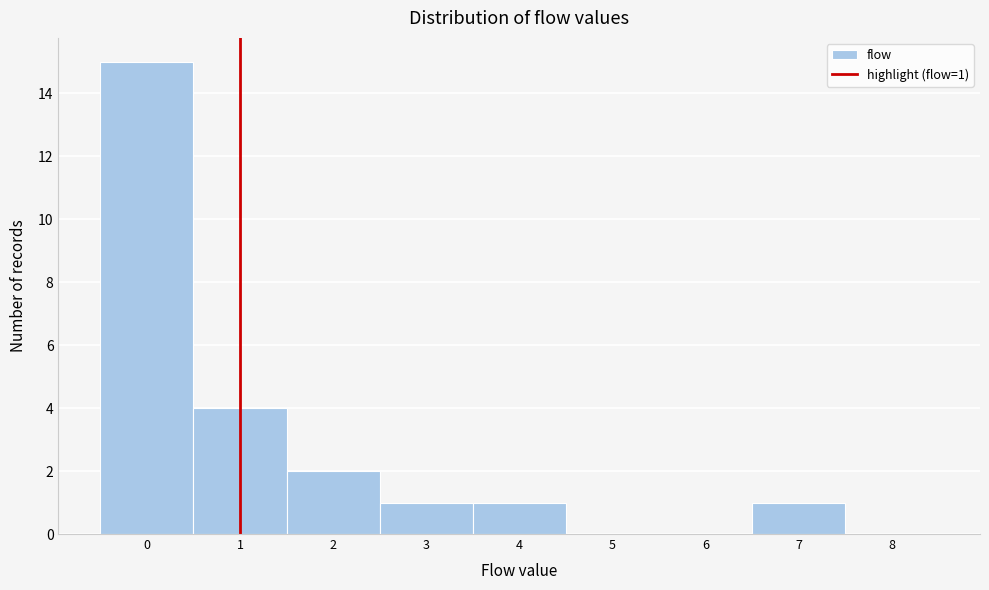

Which range on the x-axis has the tallest bar?

-0.5 to 0.5